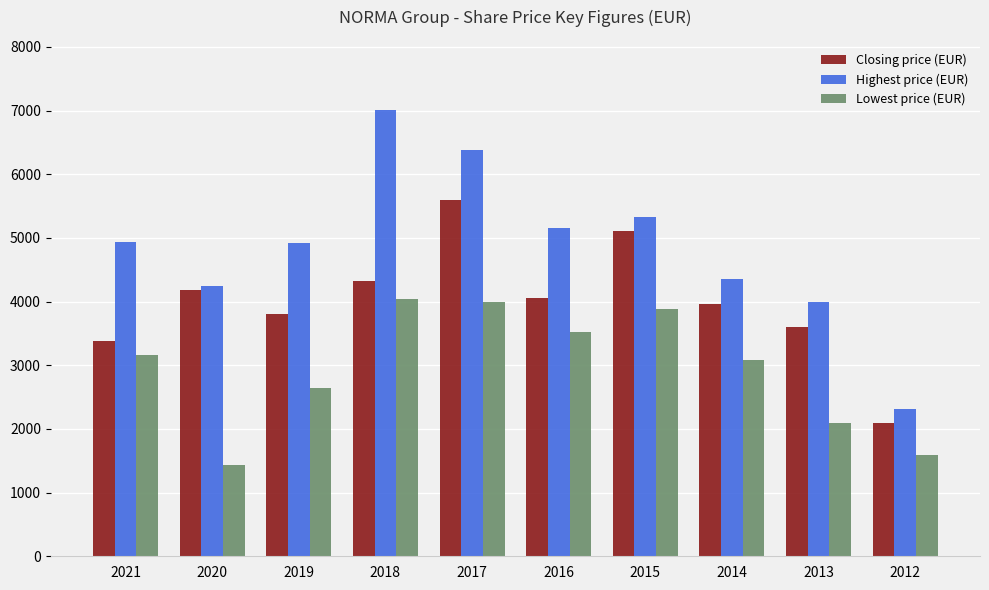

What is the sum of all Highest price (EUR) values?

48642